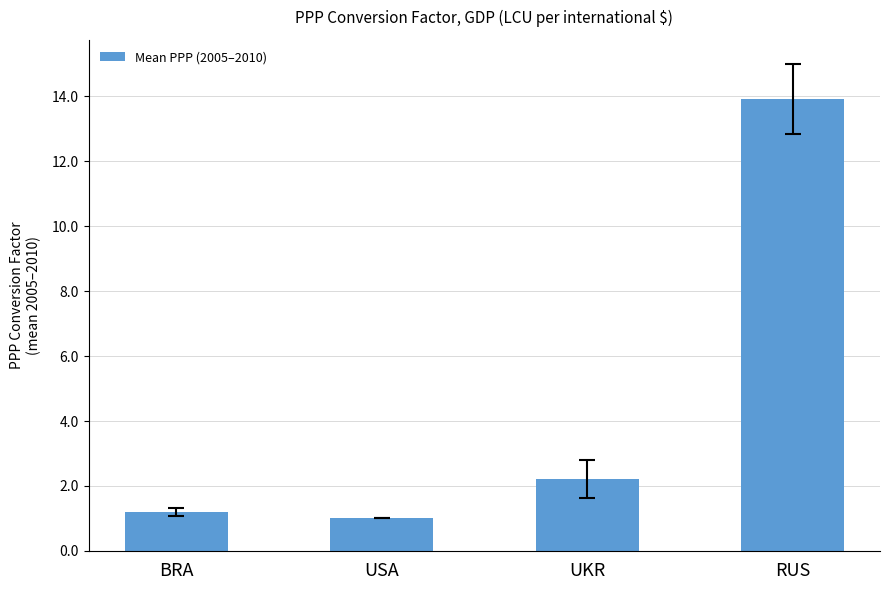

Reading right to left, transcribe all the data shown in this chart.

13.9	2.2	1.0	1.2